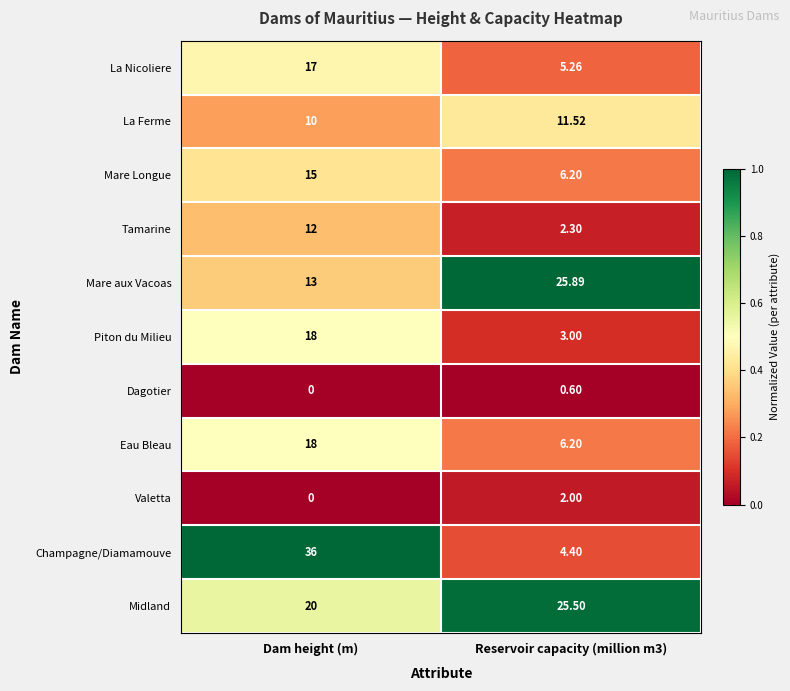

Which category has the lowest value across all series?

Dam height (m)